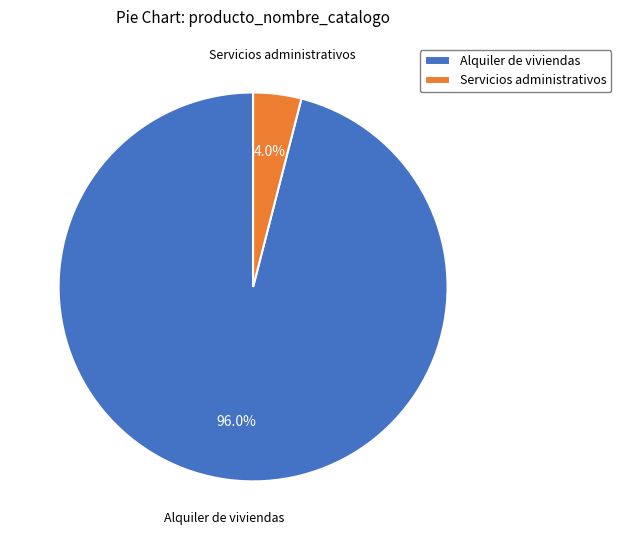

Is it true that Servicios administrativos is 19% of the pie?

False